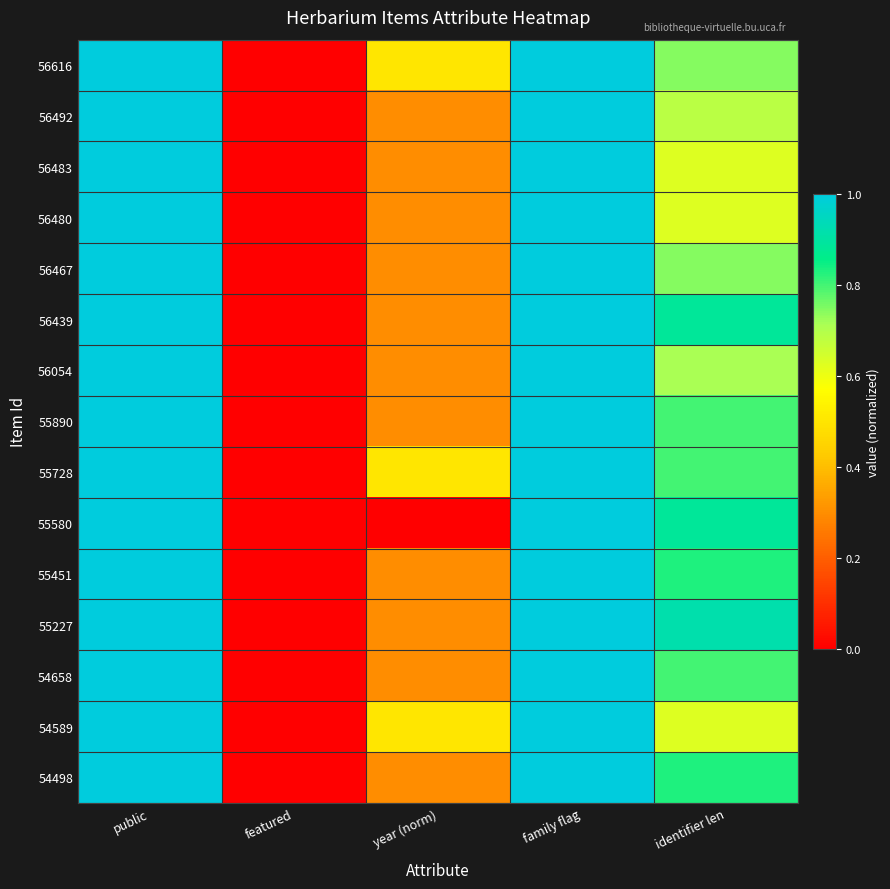

At which category is the sum across all series the highest?

public